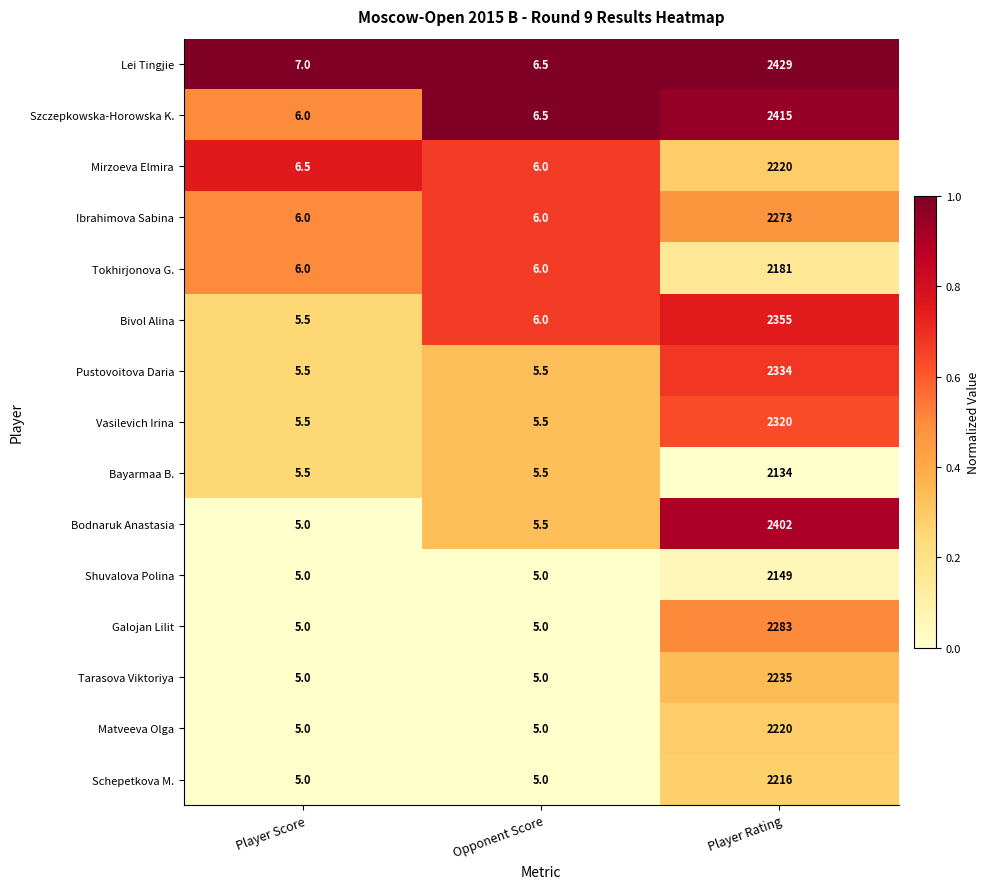

What is the lowest value of the Schepetkova M. series?

5.0